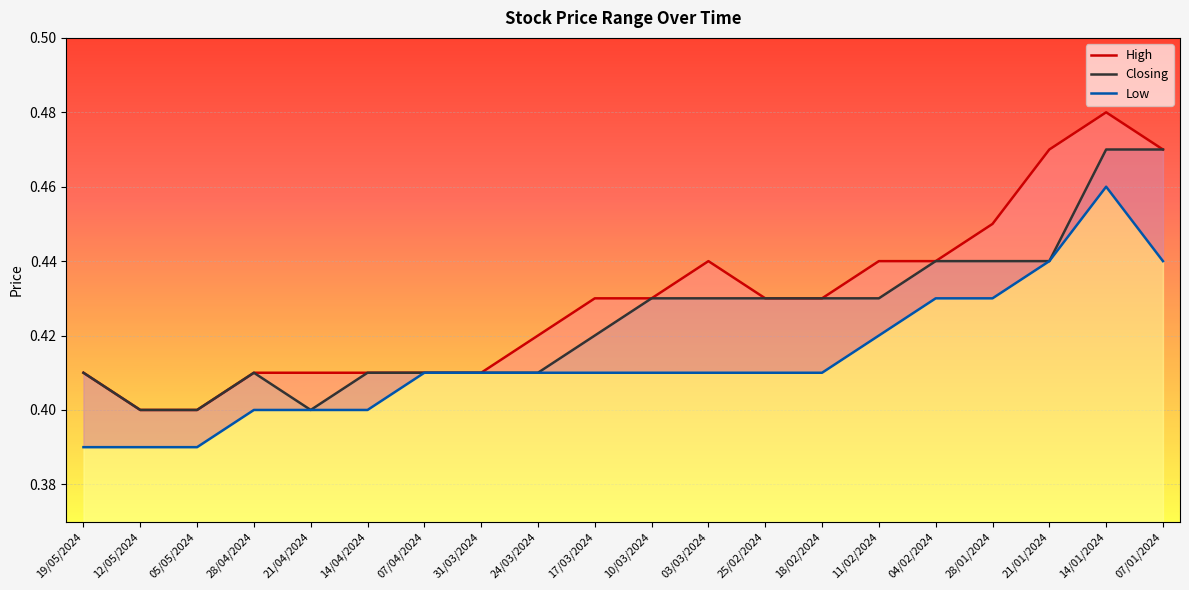

True or false: Low and High cross at least once.

False